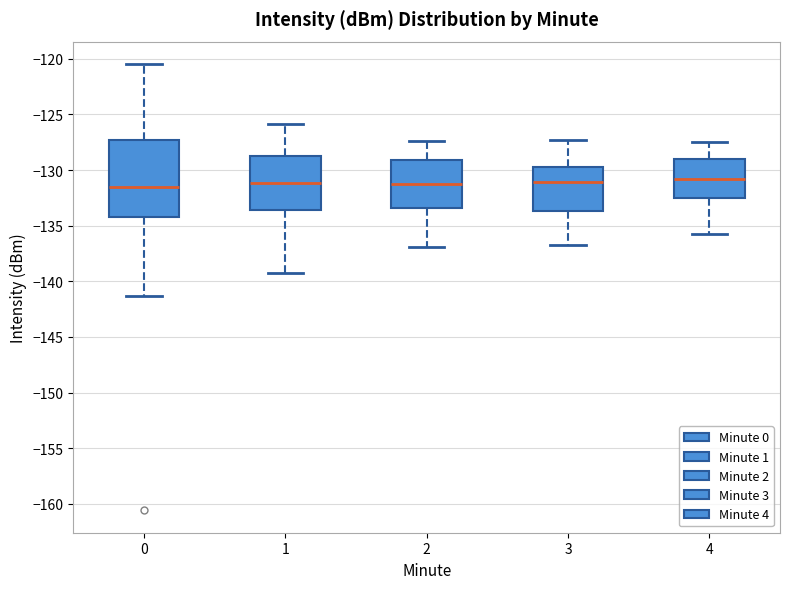

Reading left to right, read every box against the y-axis: the position of its median line, the range the box covers, and the ends of its whiskers. The values are not printed on the chart, so give them approximately, as read against the axis.

0: median -131.5, box -134.0 to -127.5, whiskers -141.5 to -120.5
1: median -131.0, box -133.5 to -128.5, whiskers -139.5 to -126.0
2: median -131.5, box -133.5 to -129.0, whiskers -137.0 to -127.5
3: median -131.0, box -133.5 to -129.5, whiskers -137.0 to -127.5
4: median -131.0, box -132.5 to -129.0, whiskers -136.0 to -127.5